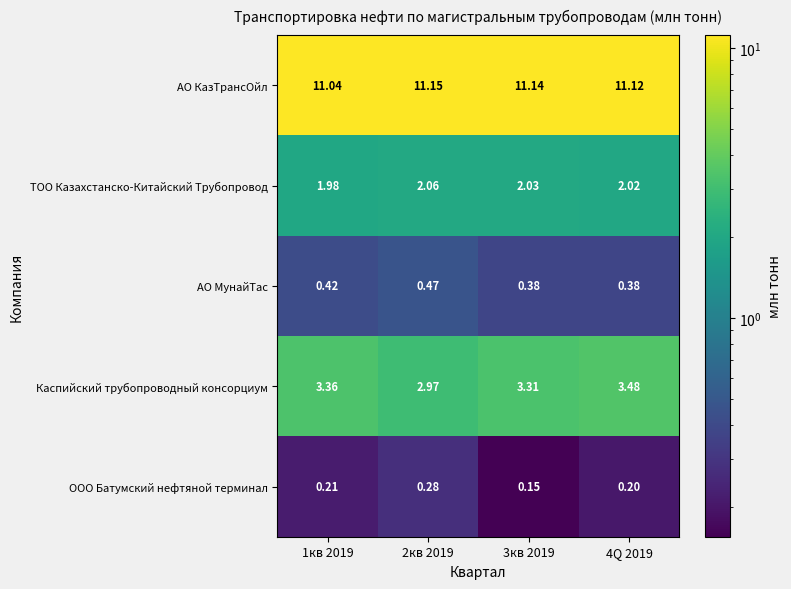

At which category is the sum across all series the highest?

4Q 2019